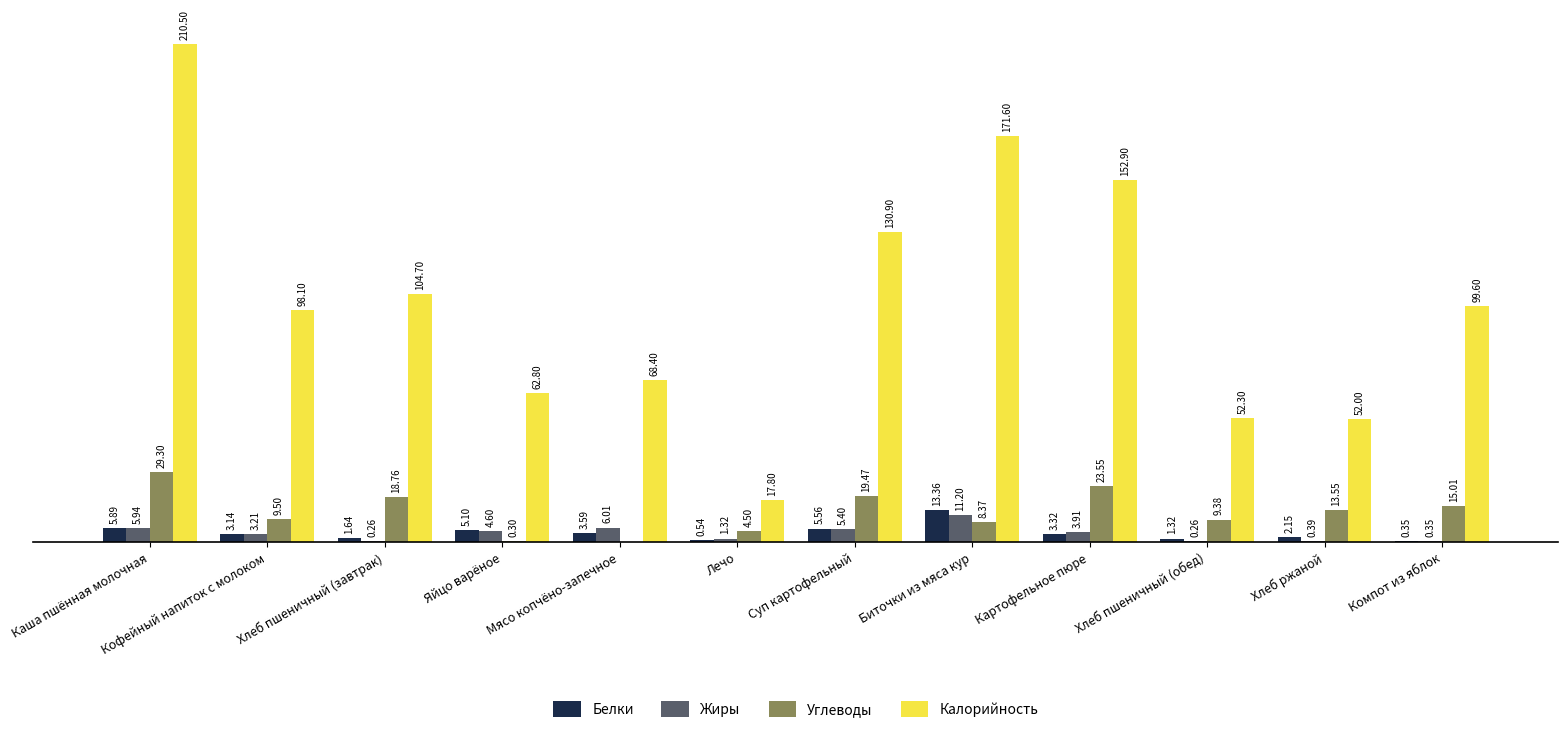

Is the value of Углеводы at Компот из яблок greater than the value of Белки at Хлеб пшеничный (завтрак)?

Yes